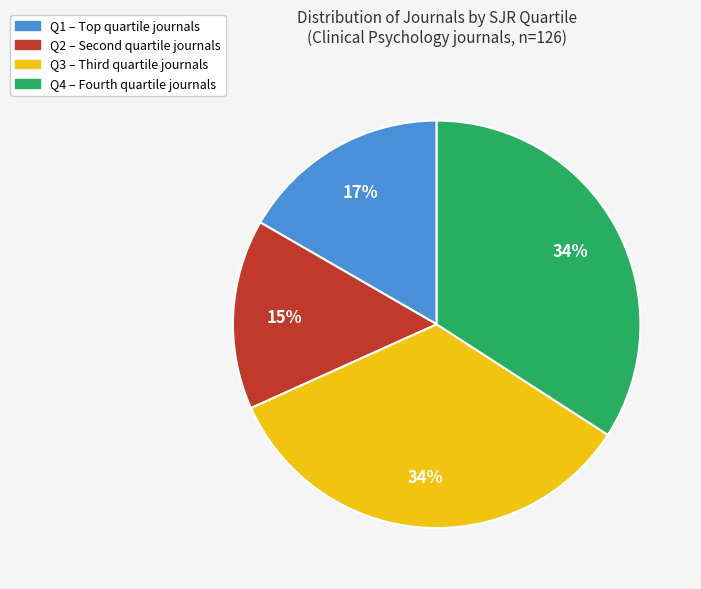

Combined, do Q4 and Q1 account for over 50%?

Yes